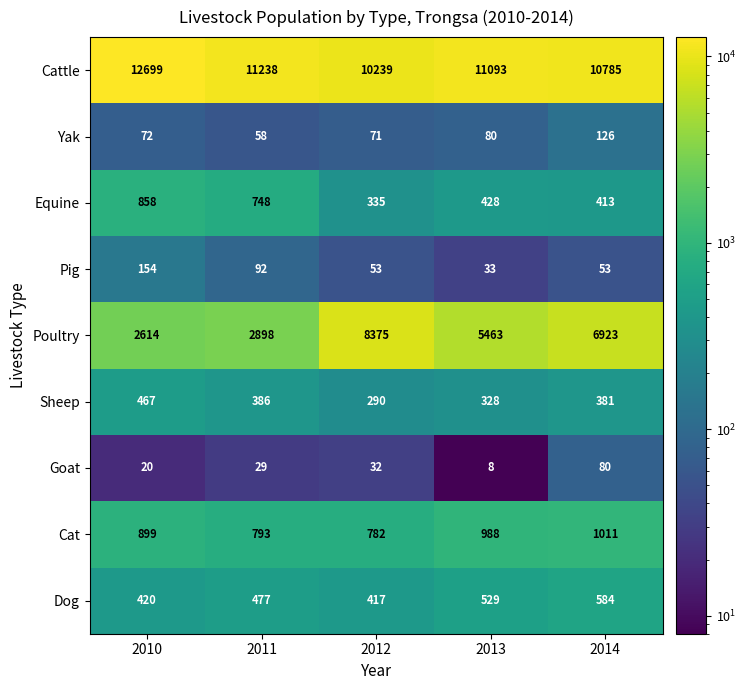

At how many categories does at least one series exceed 10811?

3